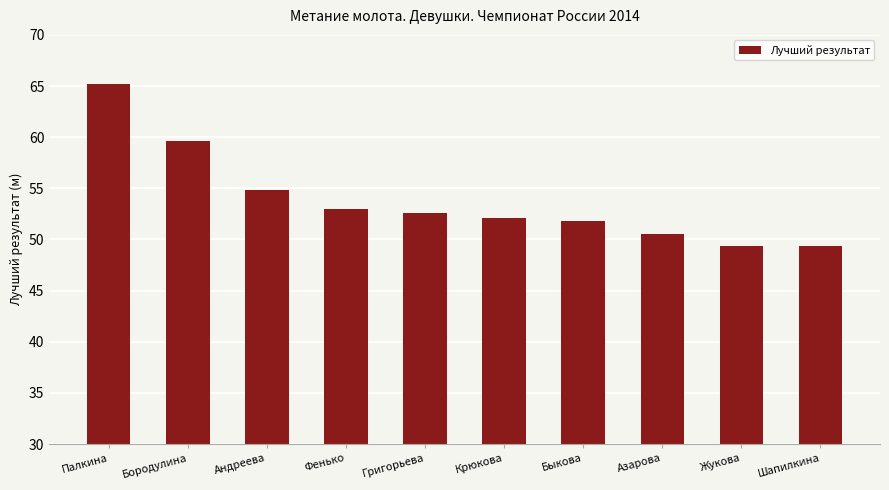

What is the average value?

53.9